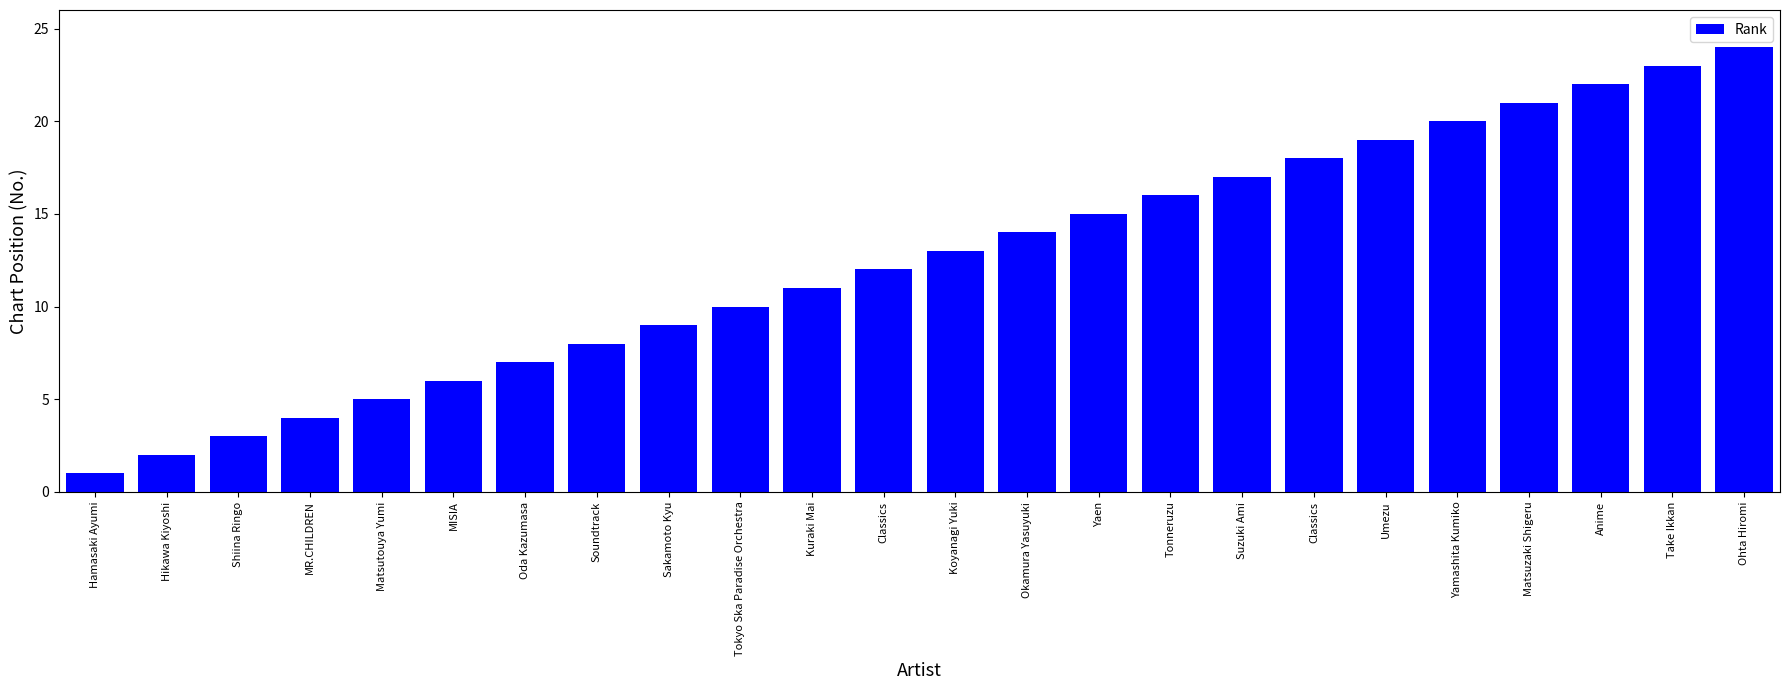

How many categories are shown in the chart?

24